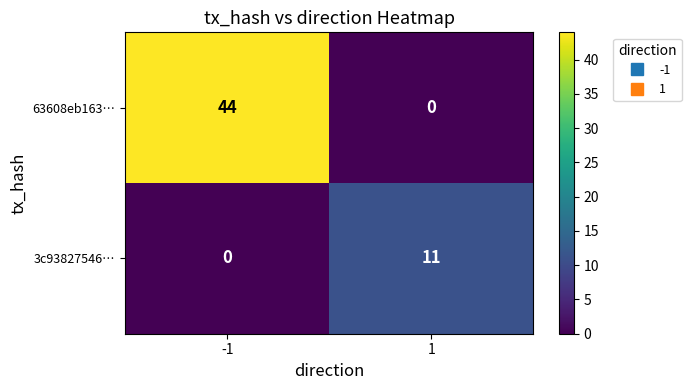

The 63608eb163… series shows -22 at 1. True or false?

False